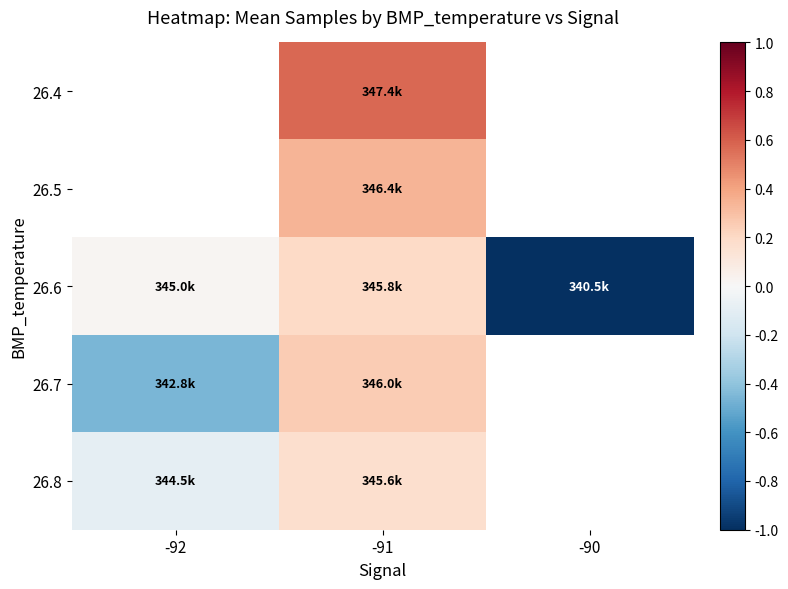

At -91, list the series in order from largest to smallest.

26.4, 26.5, 26.7, 26.6, 26.8